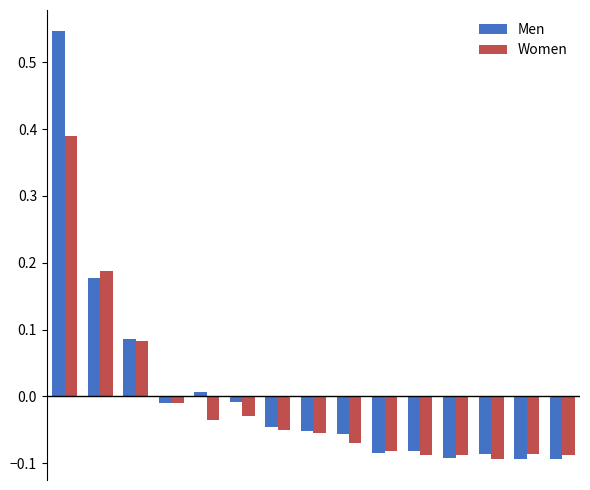

List the series in order of their peak value, highest first.

Men, Women